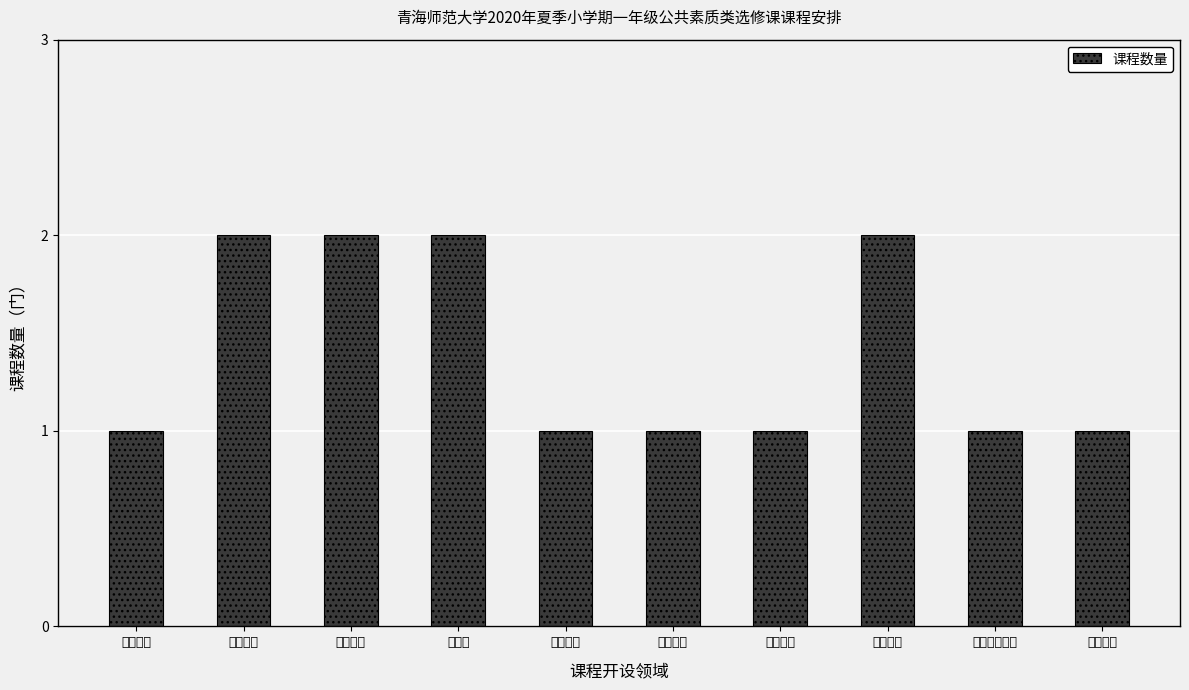

True or false: the data shows 2 at 科学素养.

False